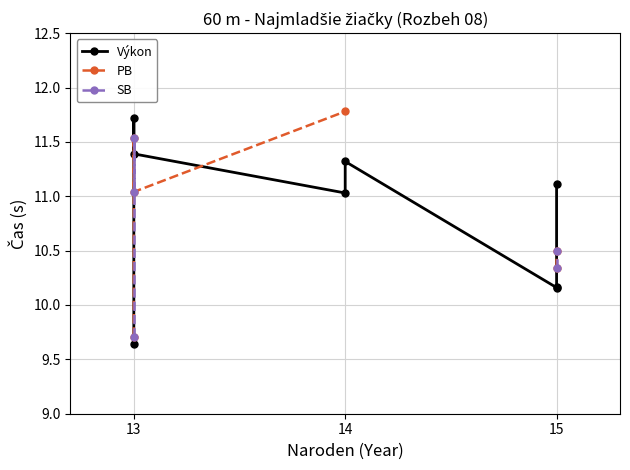

In PB, how many points are higher than both neighbors (excluding endpoints)?

1